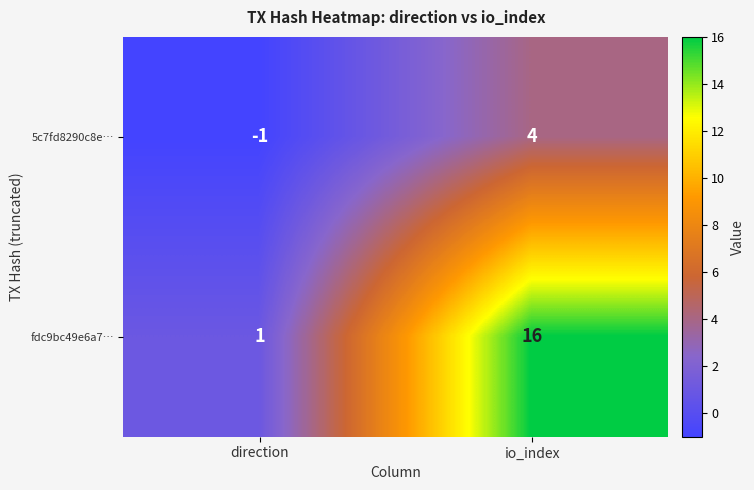

What is the spread (max minus min) of values at direction?

2